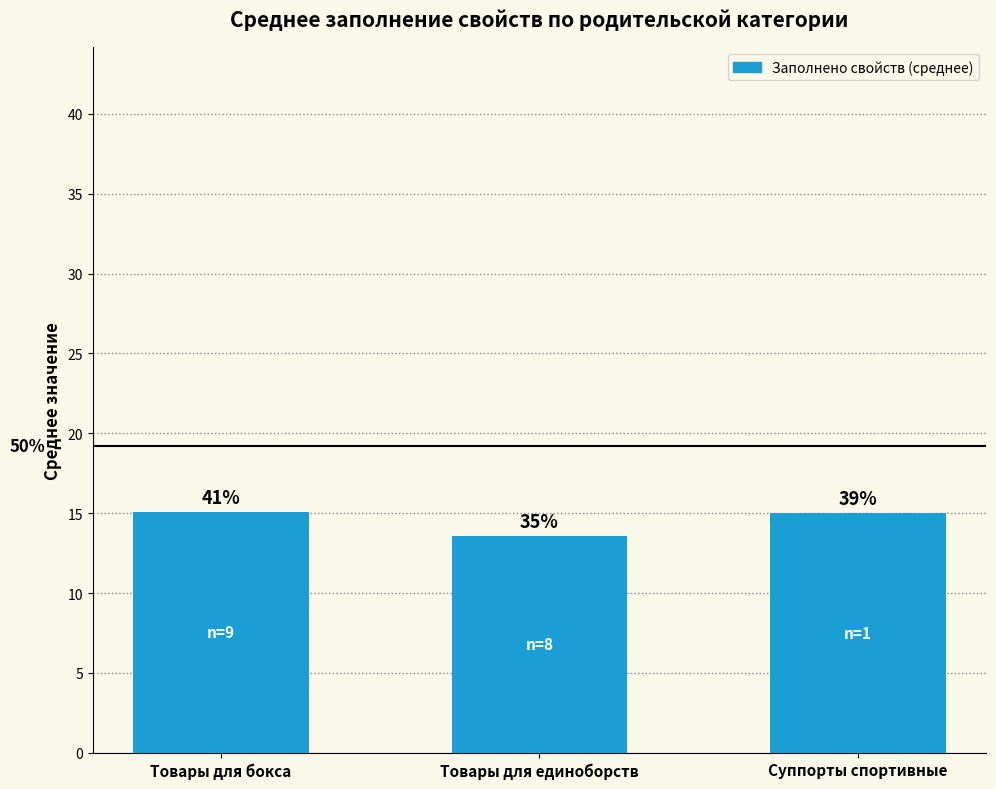

Are the bars horizontal?

No